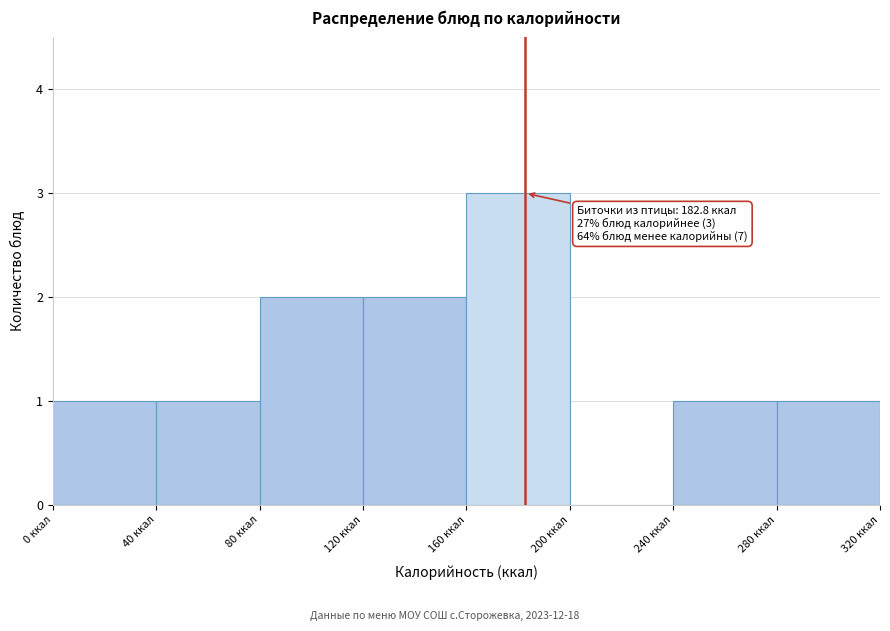

Which range on the x-axis has the tallest bar?

160 to 200